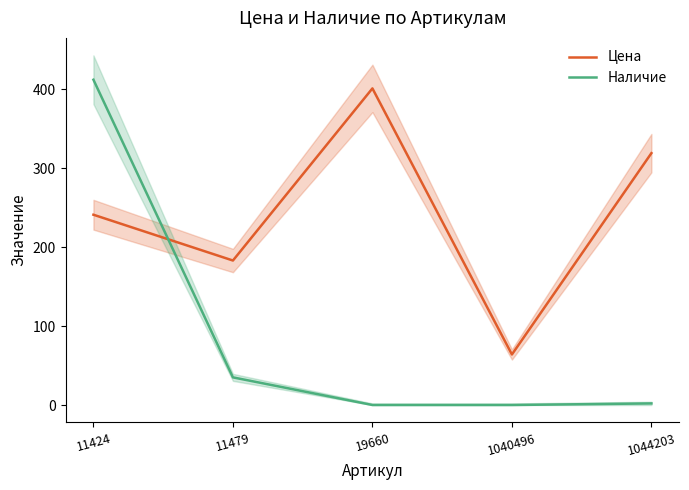

How many data points does each series have?

5